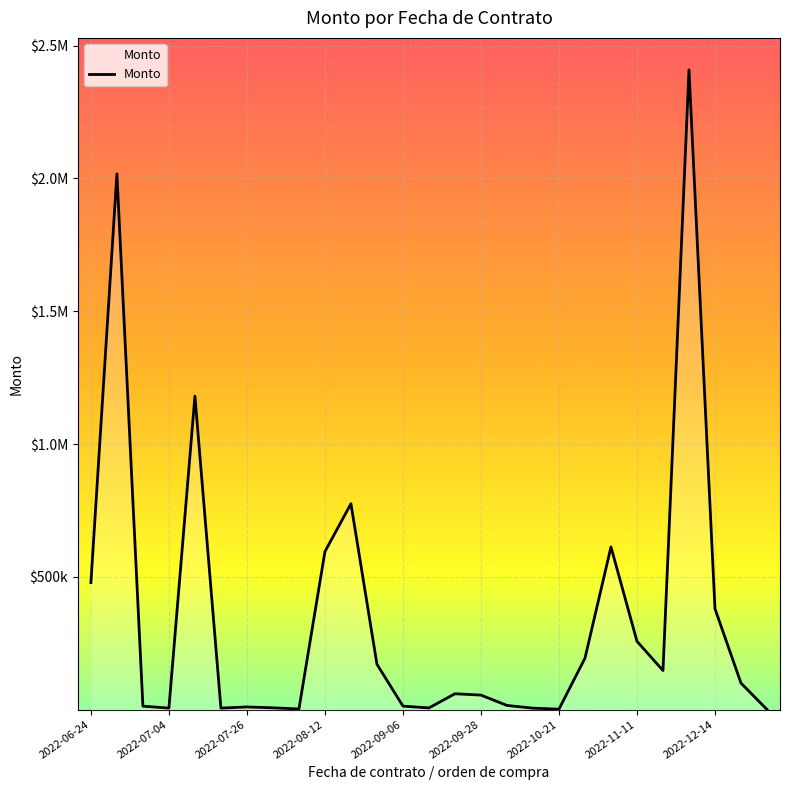

Does the chart display data point markers on the line(s)?

No